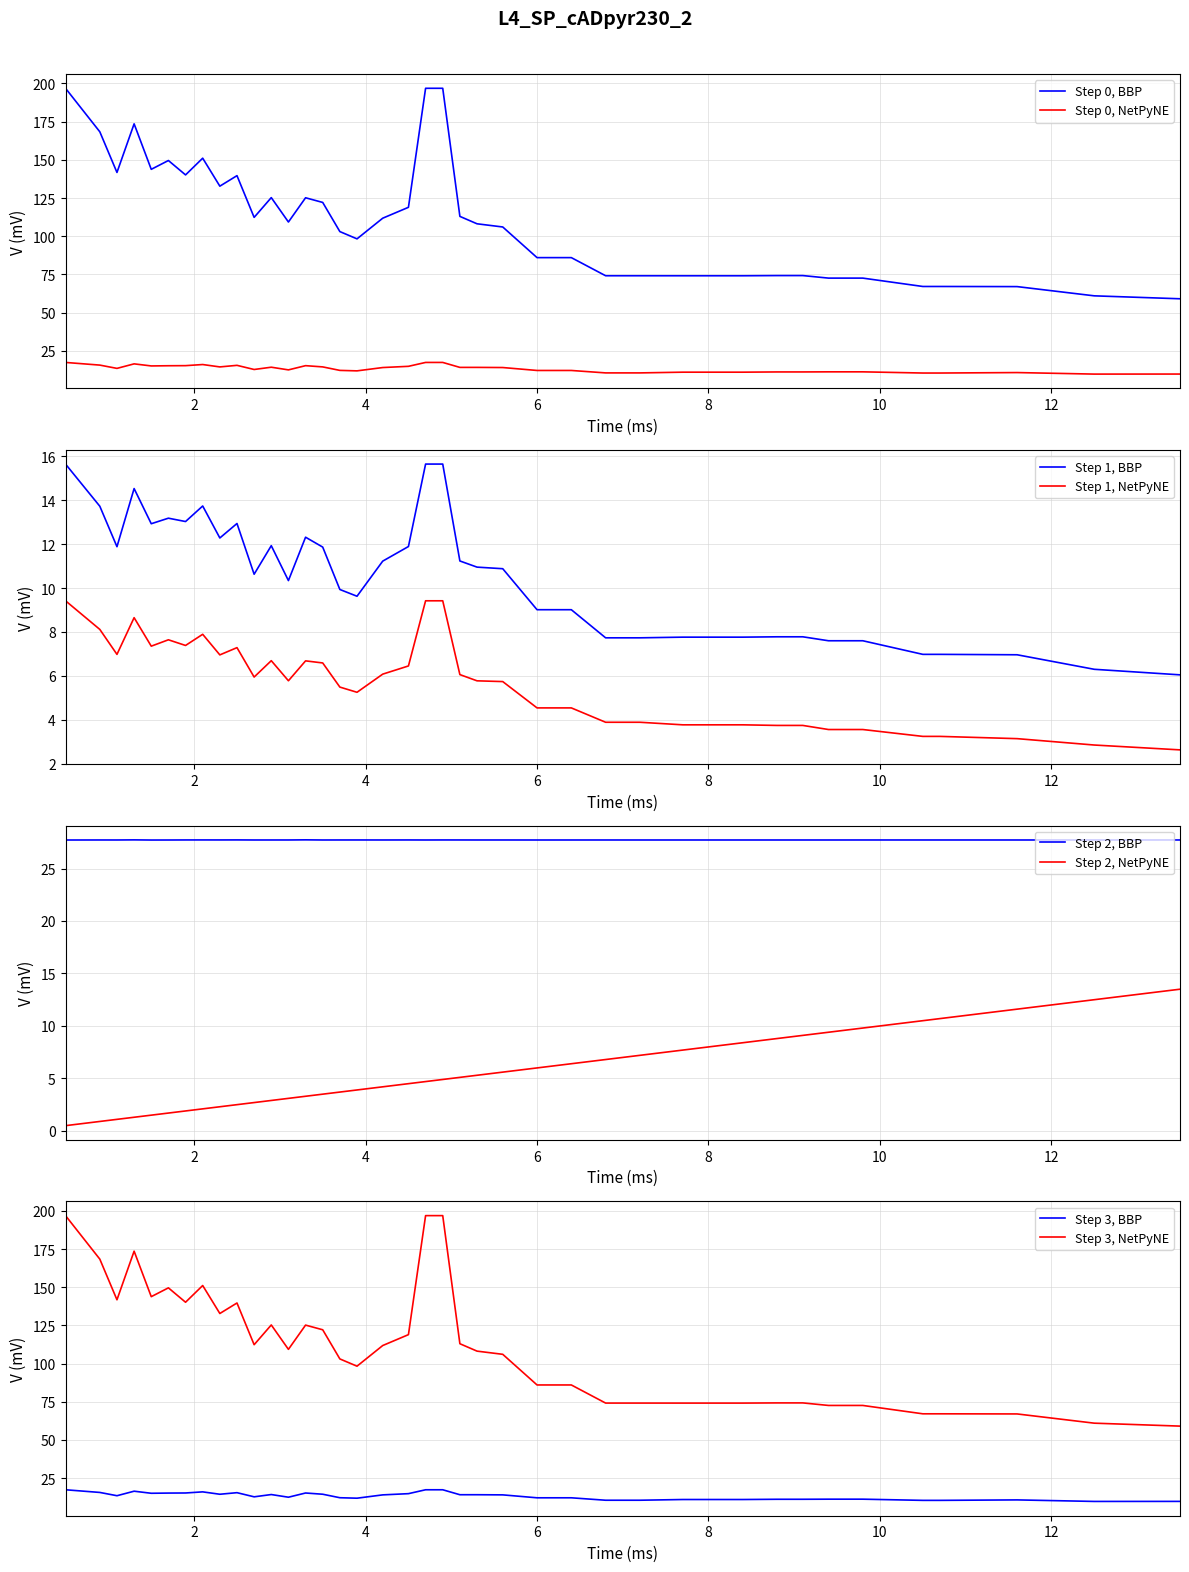

Is it true that par equals 112.4 at 2.7?

True